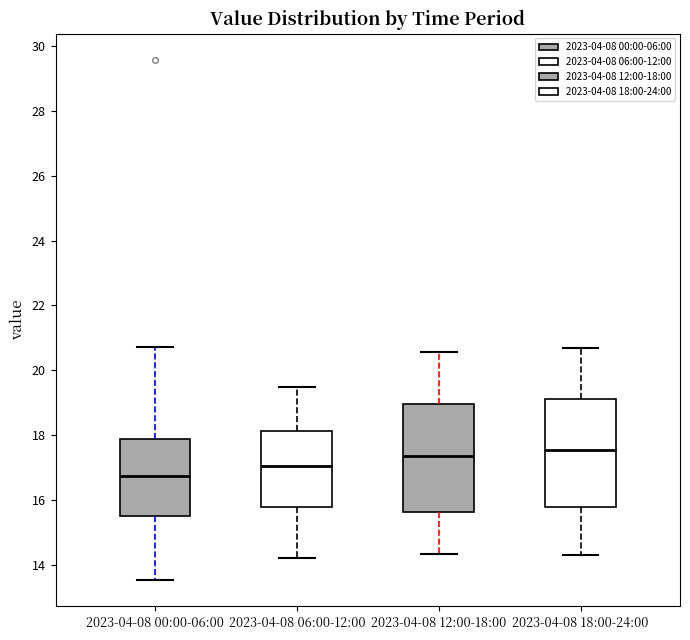

Reading left to right, read every box against the y-axis: the position of its median line, the range the box covers, and the ends of its whiskers. The values are not printed on the chart, so give them approximately, as read against the axis.

2023-04-08 00:00-06:00: median 16.8, box 15.6 to 17.8, whiskers 13.6 to 20.8
2023-04-08 06:00-12:00: median 17.0, box 15.8 to 18.2, whiskers 14.2 to 19.6
2023-04-08 12:00-18:00: median 17.4, box 15.6 to 19.0, whiskers 14.4 to 20.6
2023-04-08 18:00-24:00: median 17.6, box 15.8 to 19.2, whiskers 14.4 to 20.8